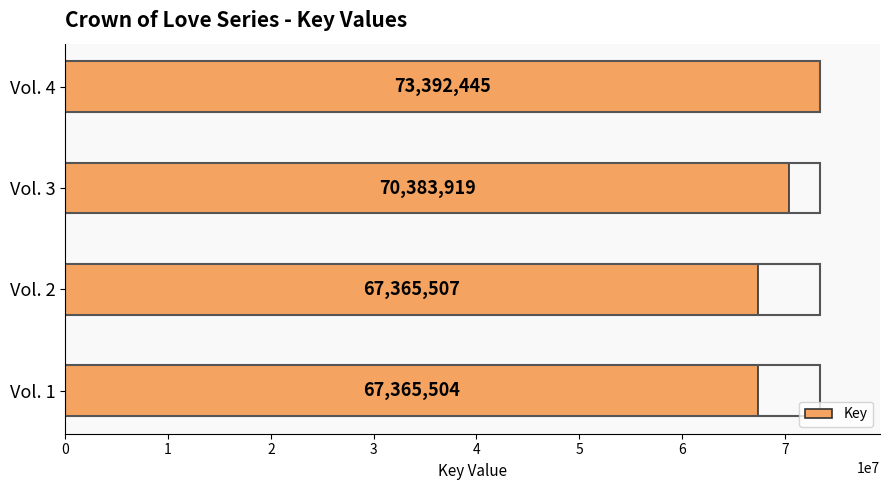

What is the maximum value shown in the chart?

73392445